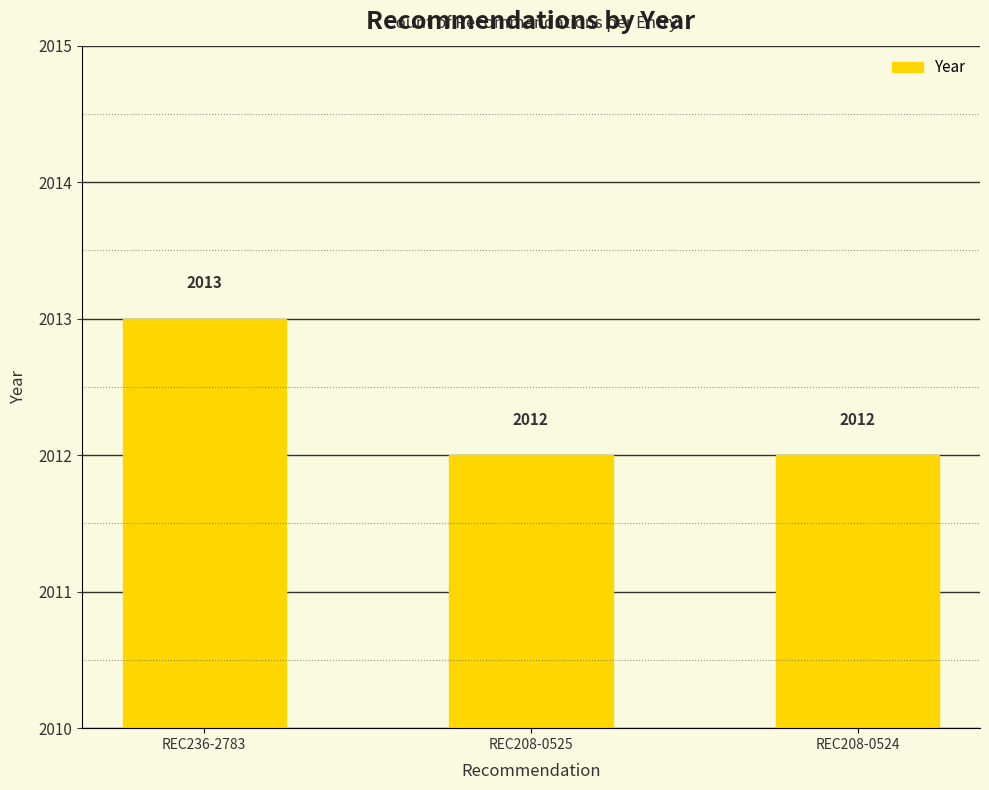

What position from the right is REC208-0525?

2